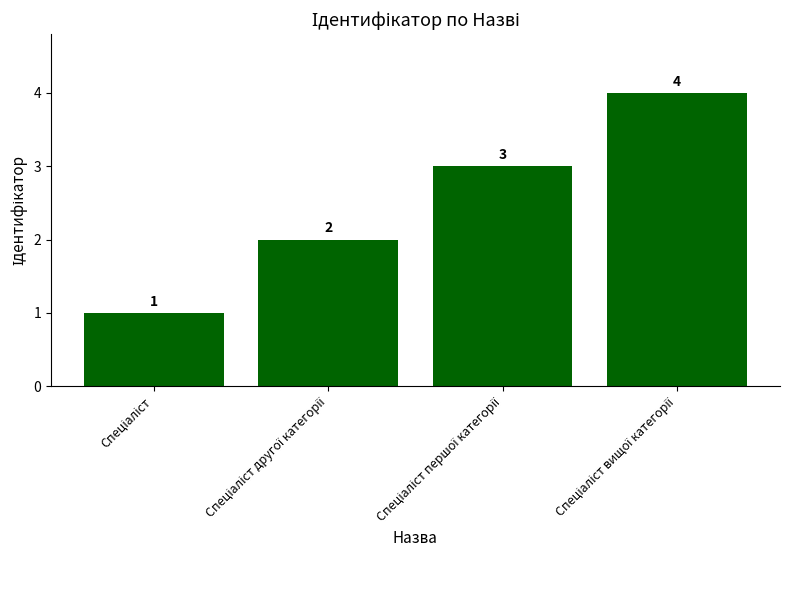

How many categories are shown in the chart?

4